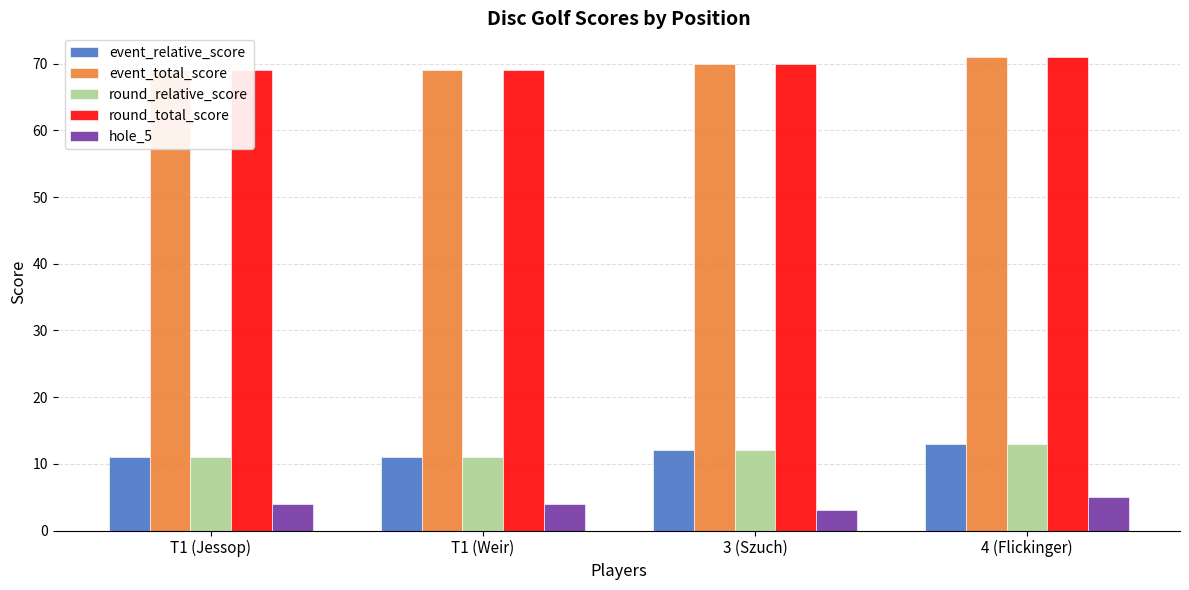

The value of round_total_score at T1 (Weir) is 69. True or false?

True